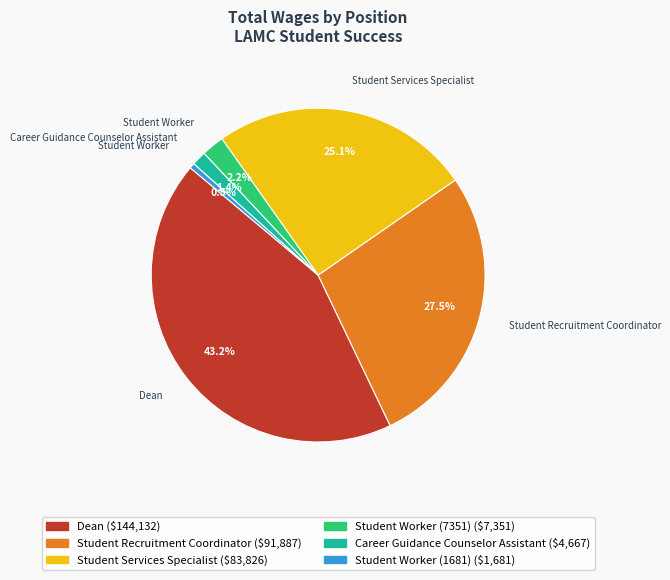

Approximately how many times larger is the value at Student Recruitment Coordinator compared to Student Services Specialist?

1.1